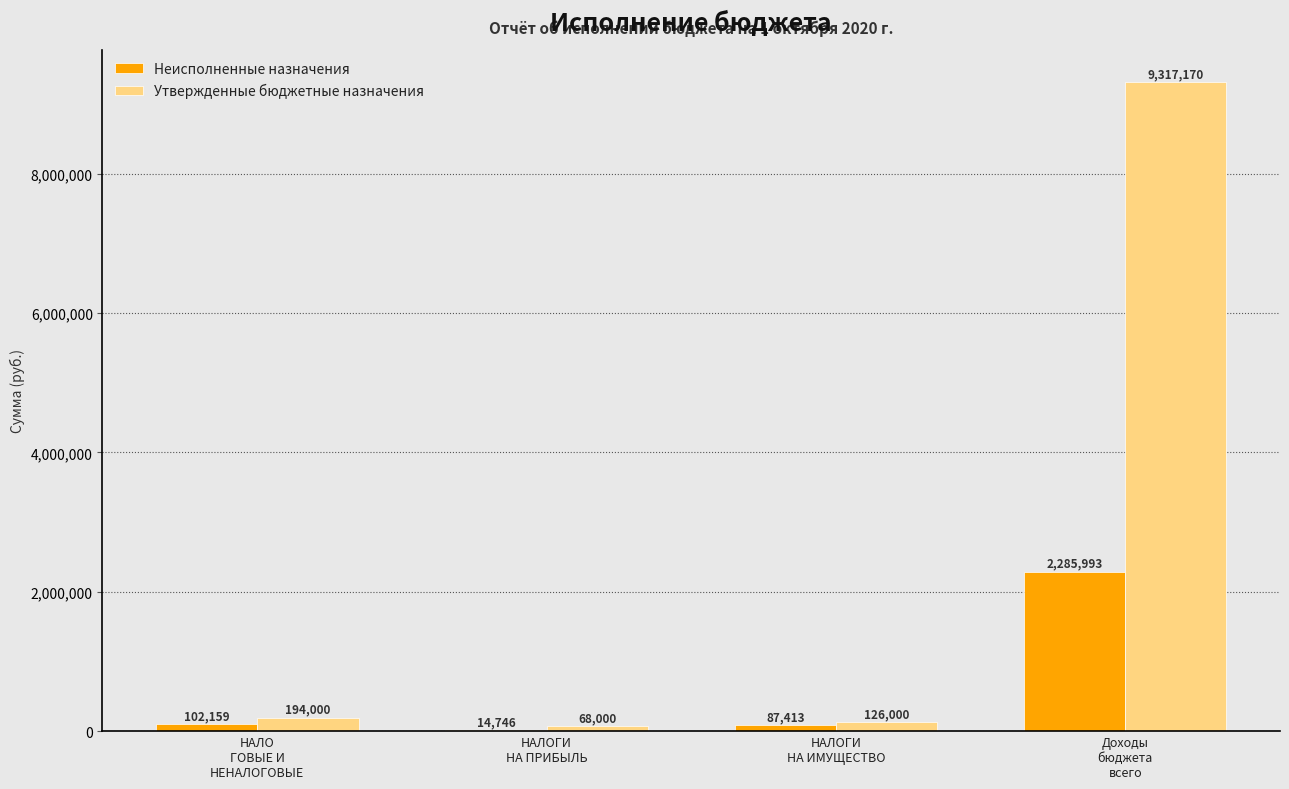

How many groups of bars are there?

4